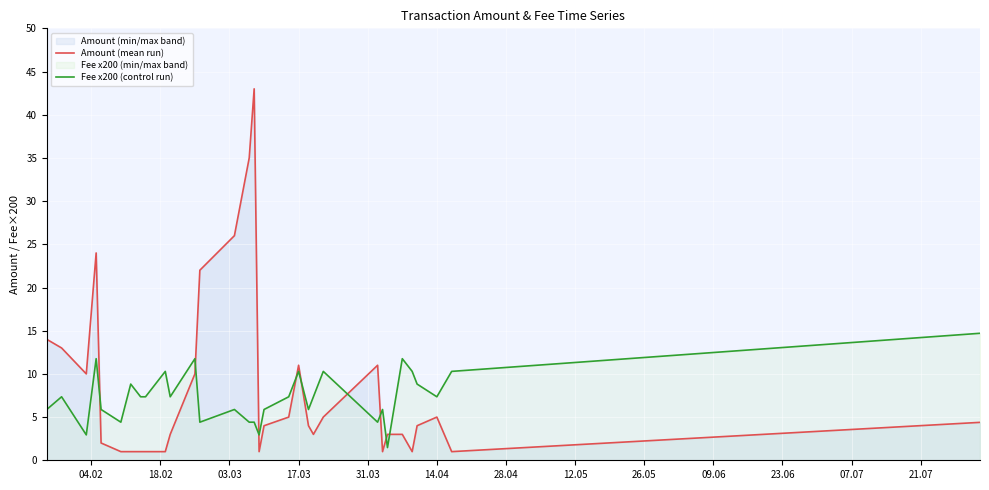

What is the sum of all Amount (mean run) values?

273.4